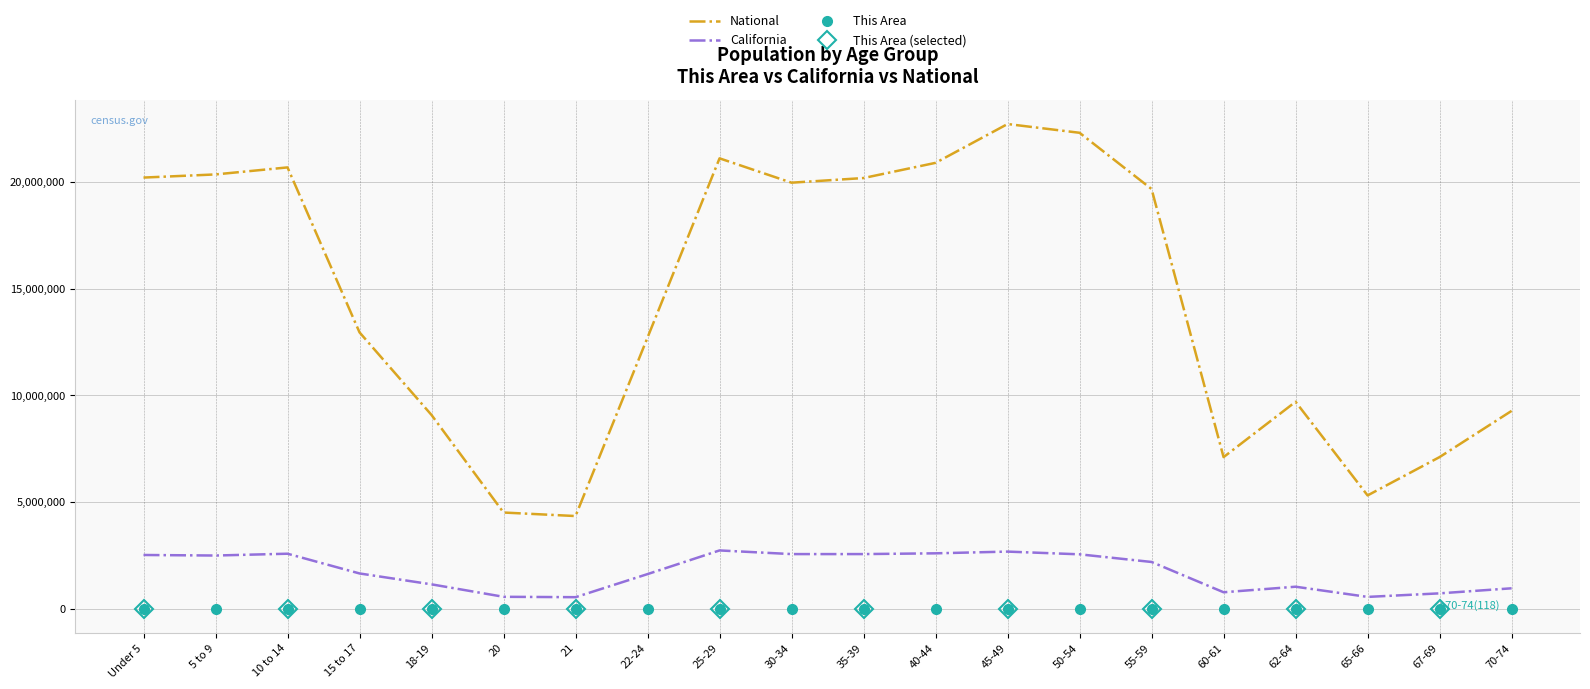

List the series in order of their peak value, lowest first.

This Area, California, National